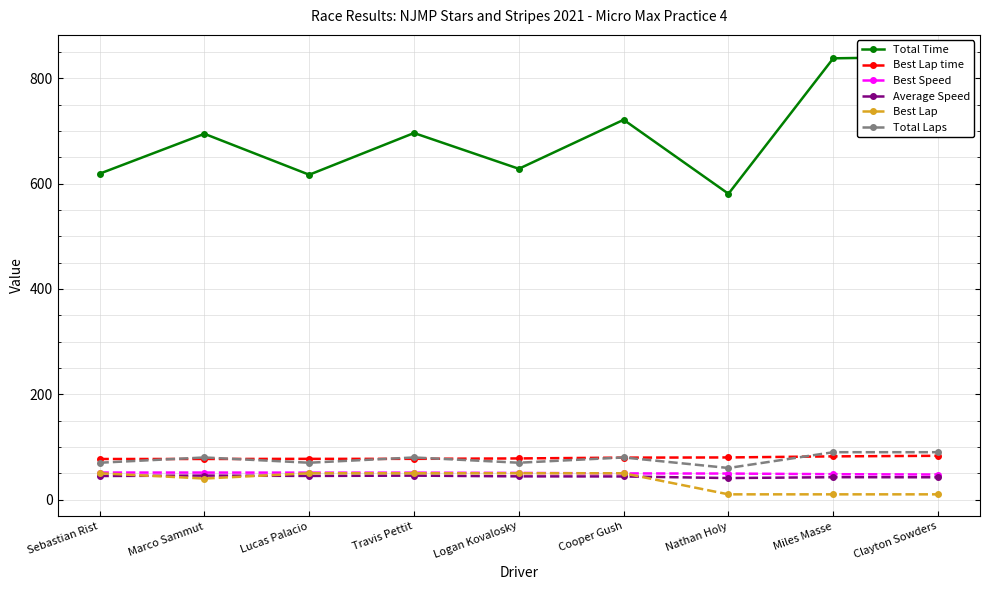

At which category is the sum across all series the highest?

Clayton Sowders